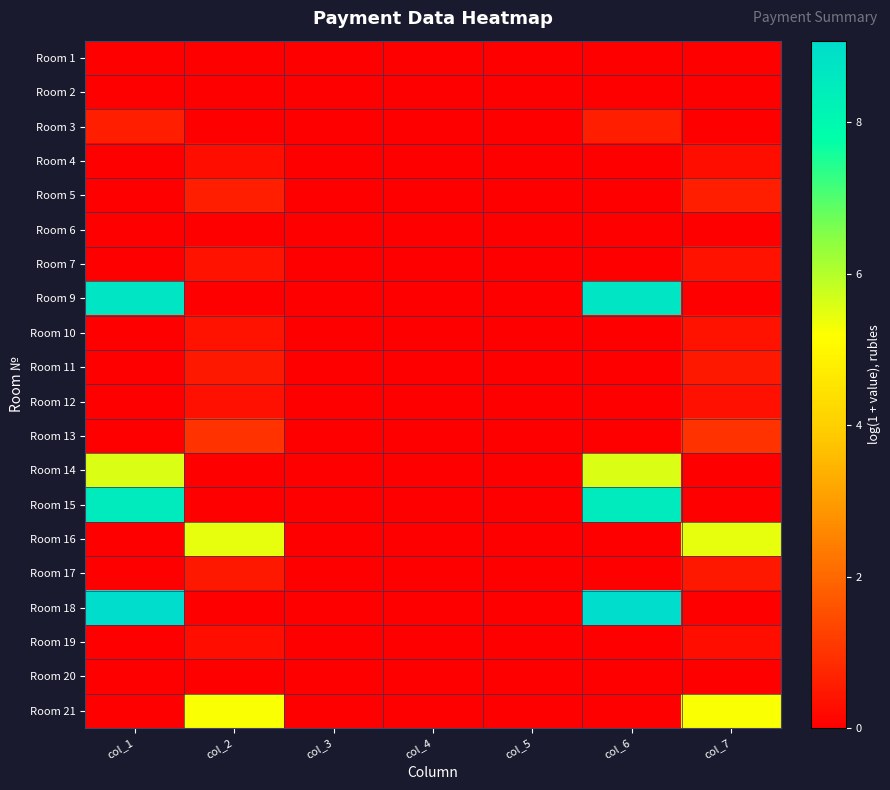

Which category has the highest value across all series?

col_1